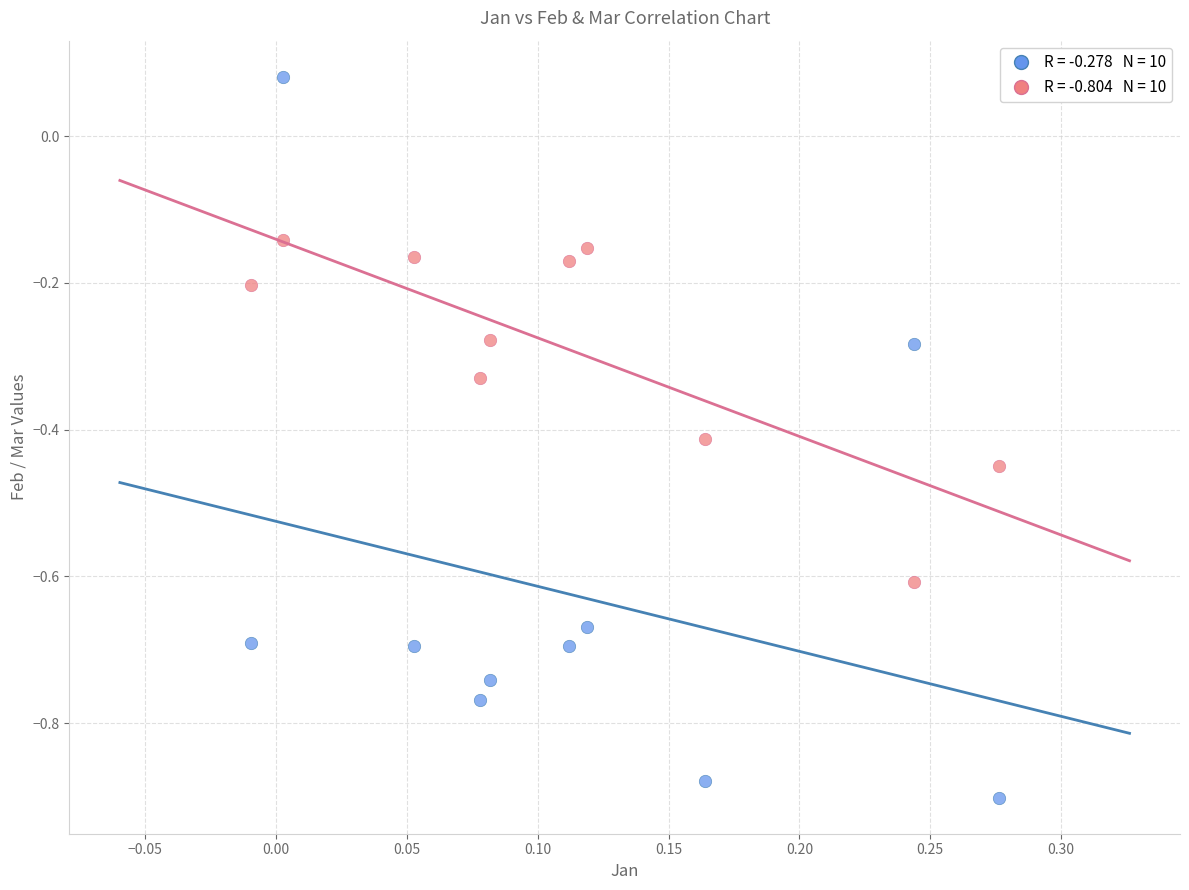

Across all data points, what is the range of Y values (max minus min)?

1.0